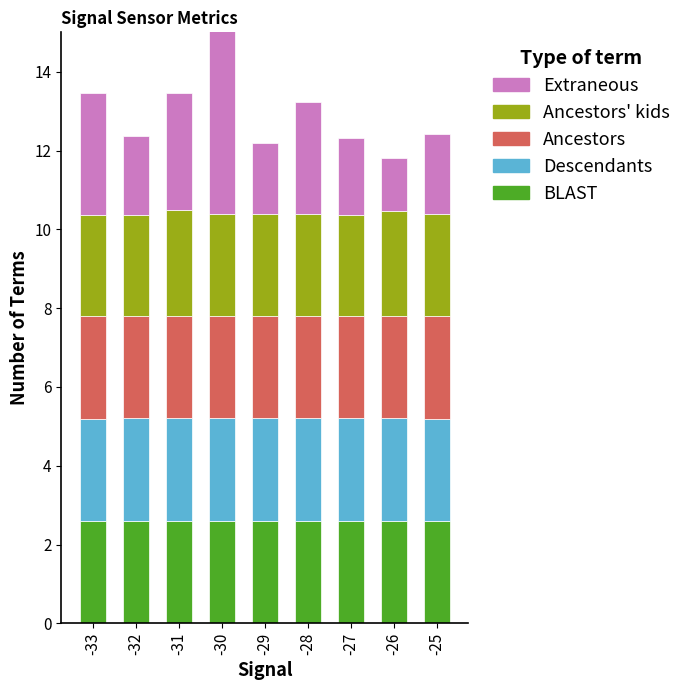

At which label is Ancestors' kids closest to 2?

-30